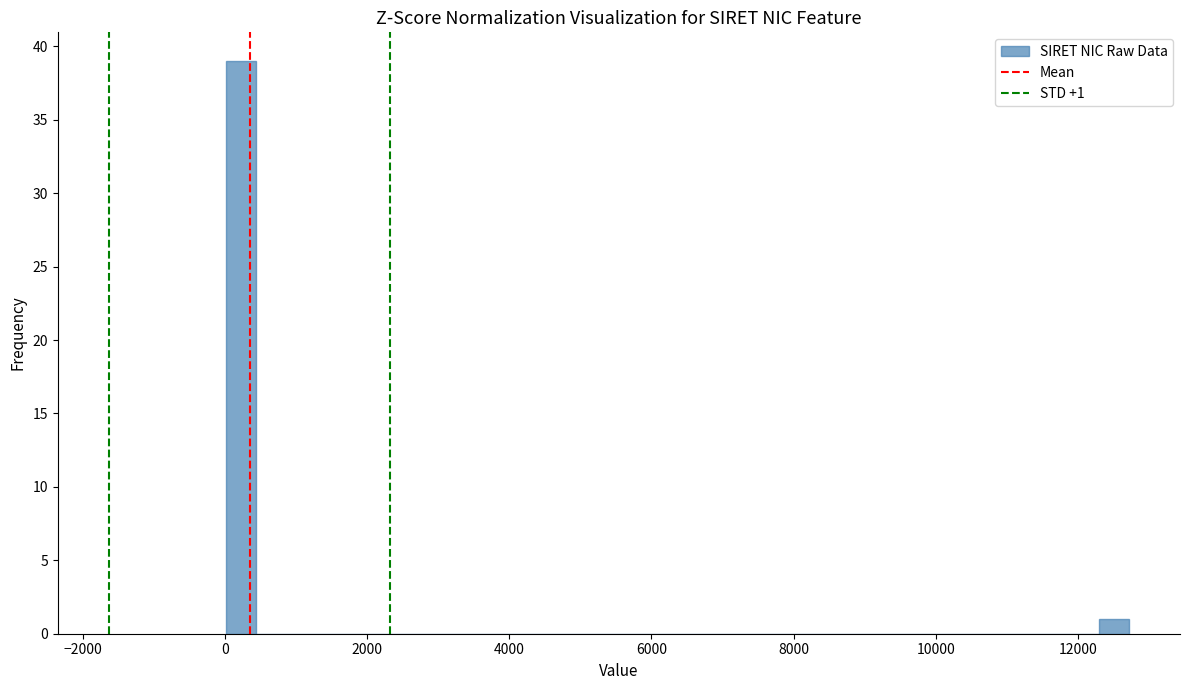

Read against the x-axis, roughly where is the centre of the tallest bar?

200